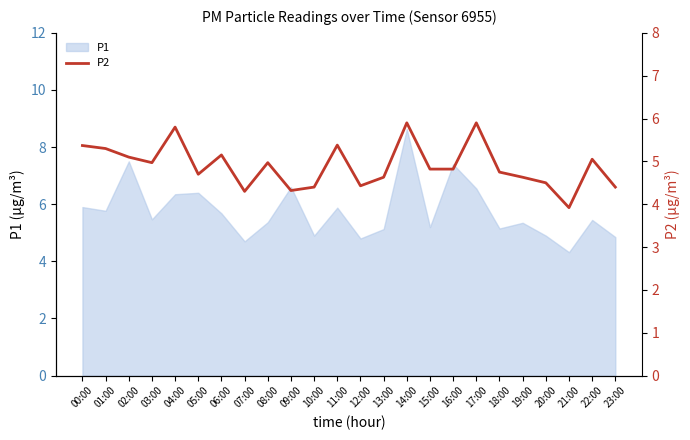

What is the ratio of the value at 20:00 to the value at 00:00?

0.8